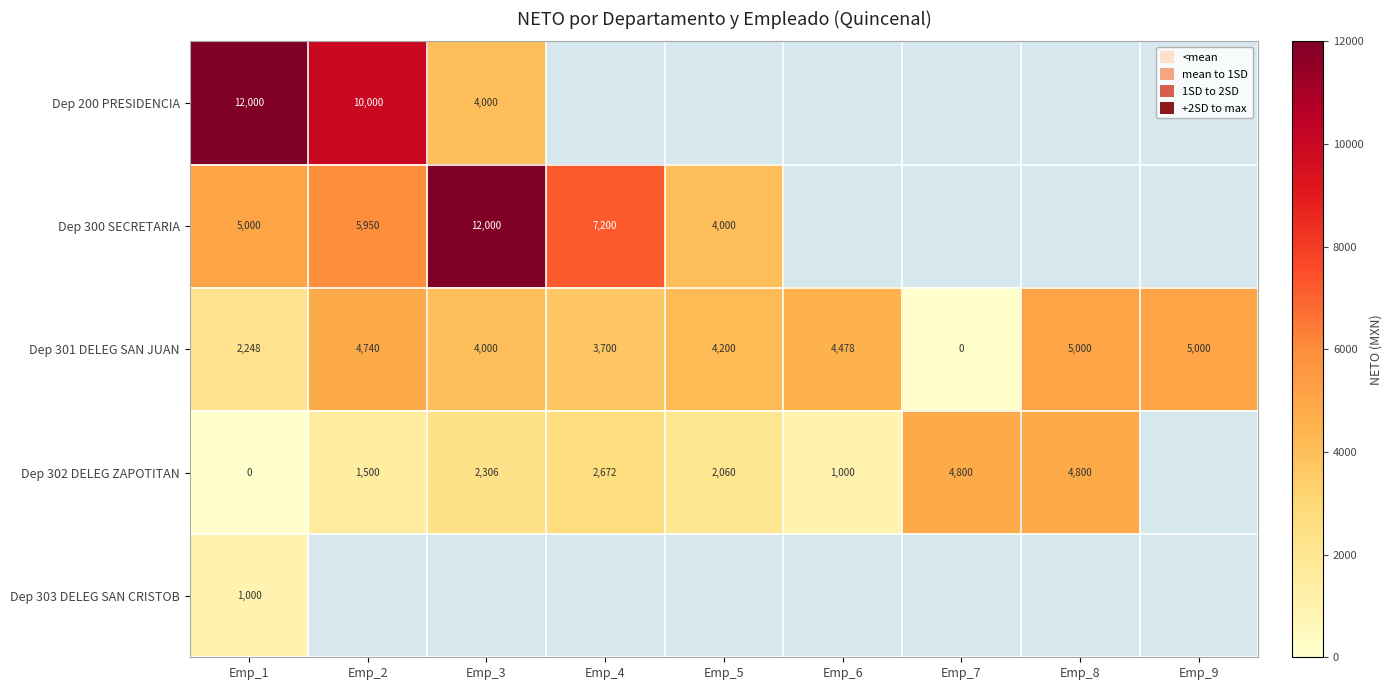

What is the greatest value displayed?

12000.0